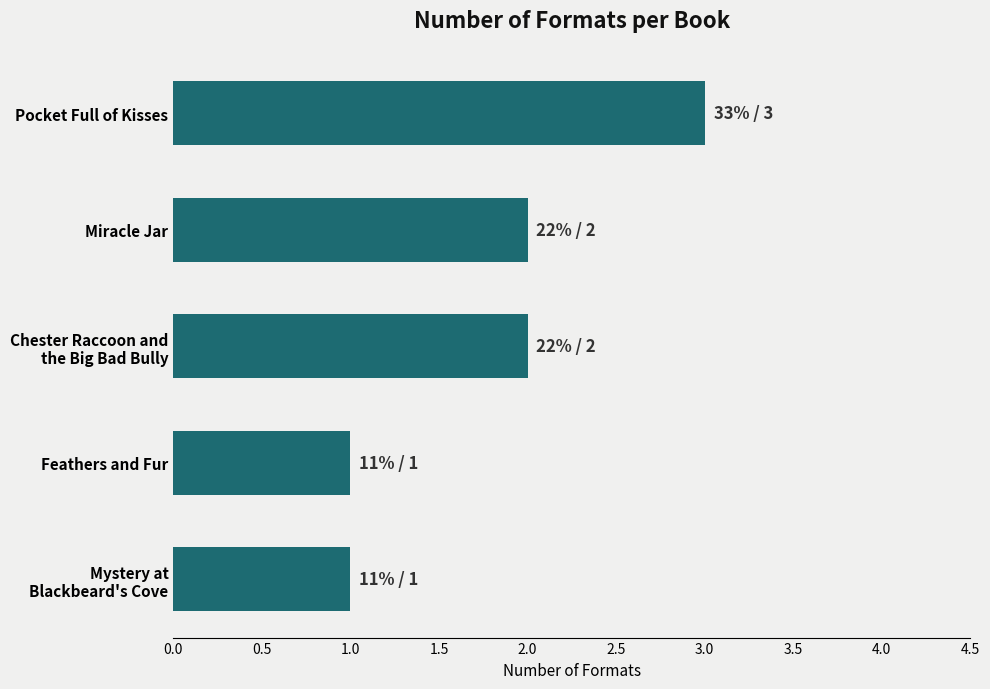

Which category has the highest value across all series?

Pocket Full of Kisses